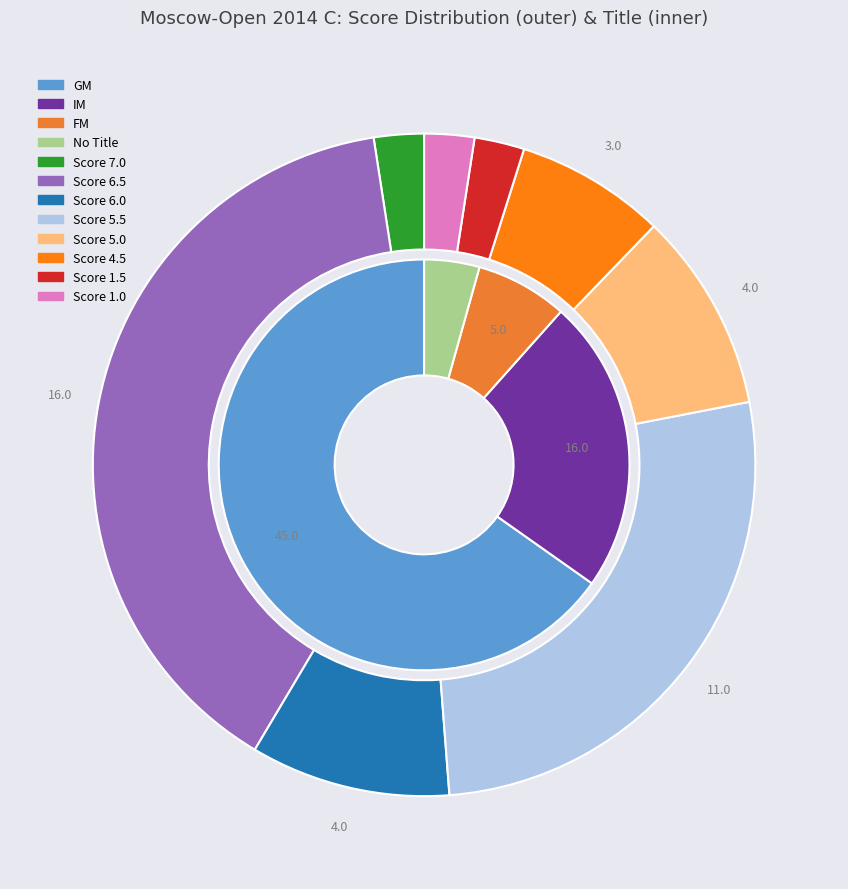

What percentage is the FM slice, to the nearest percent?

7%